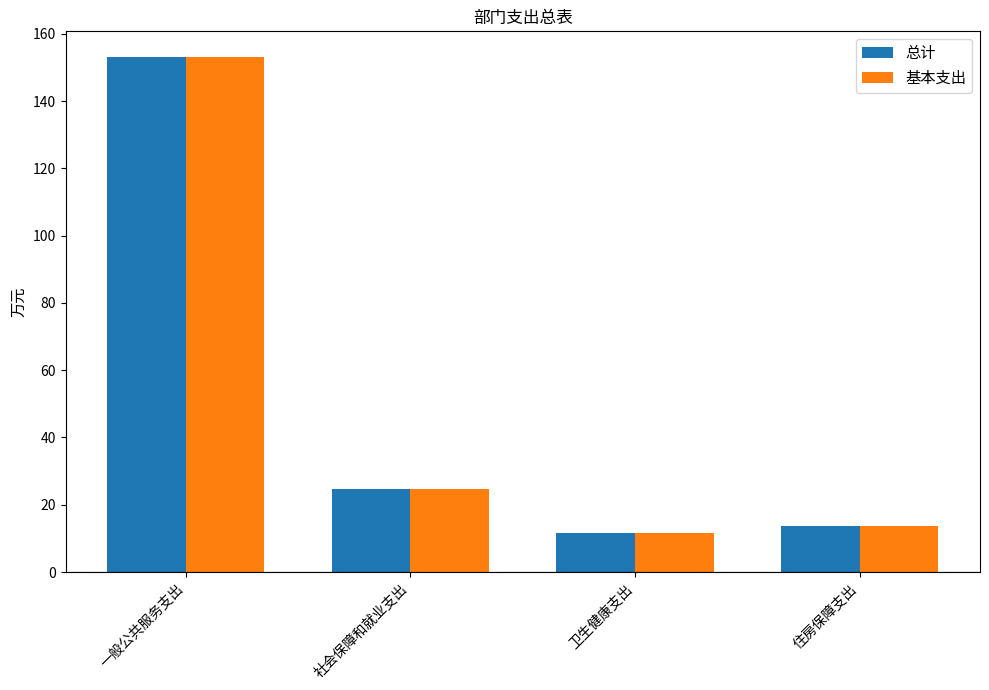

What are all the series names shown in the legend?

总计, 基本支出